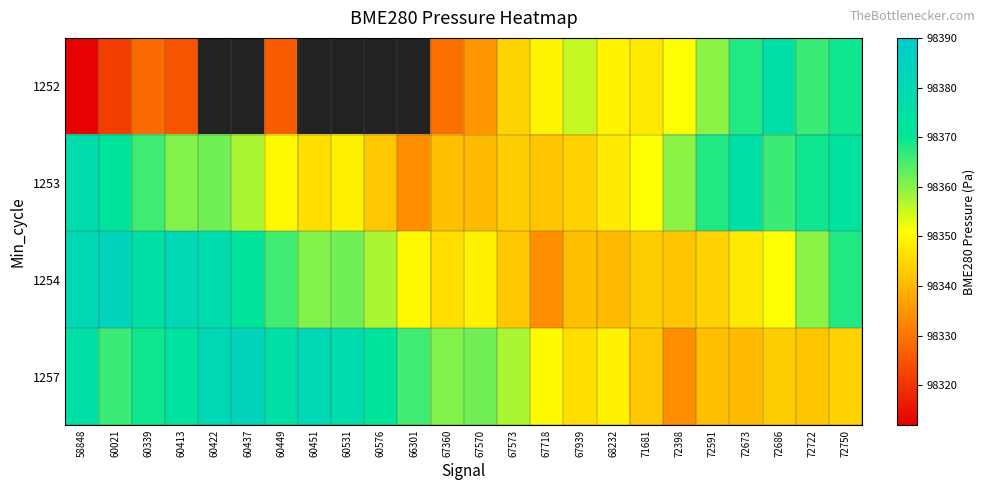

At which category is the sum across all series the highest?

72750